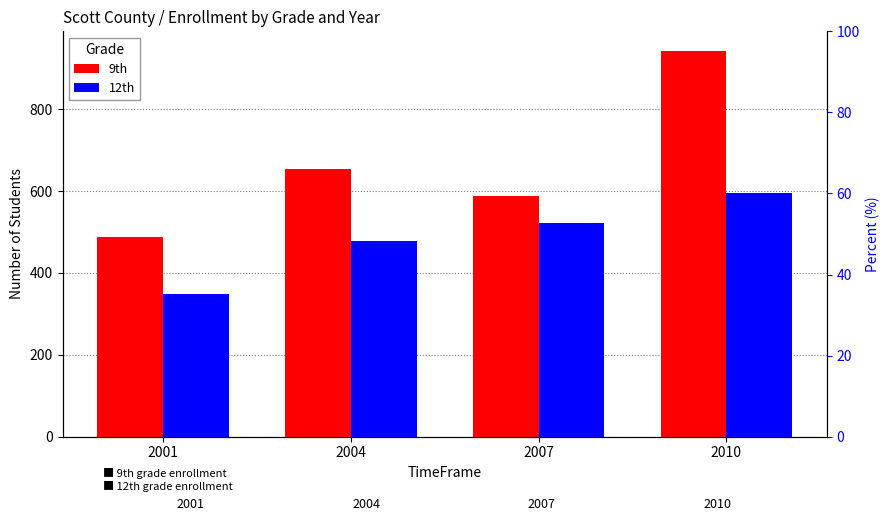

What is the difference between the maximum and second lowest values in the 12th series?

118